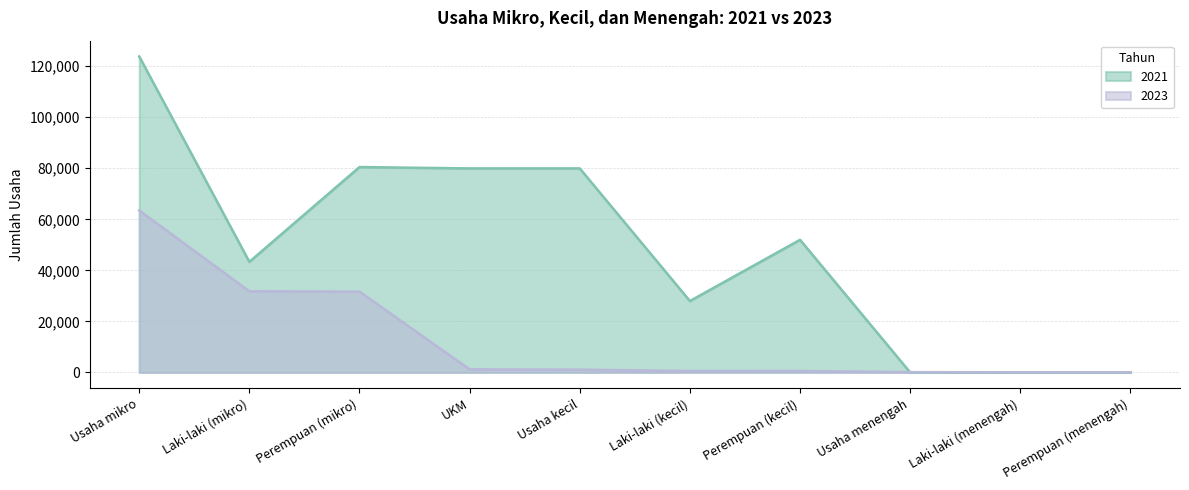

At which label does 2023 first exceed 1086?

Usaha mikro